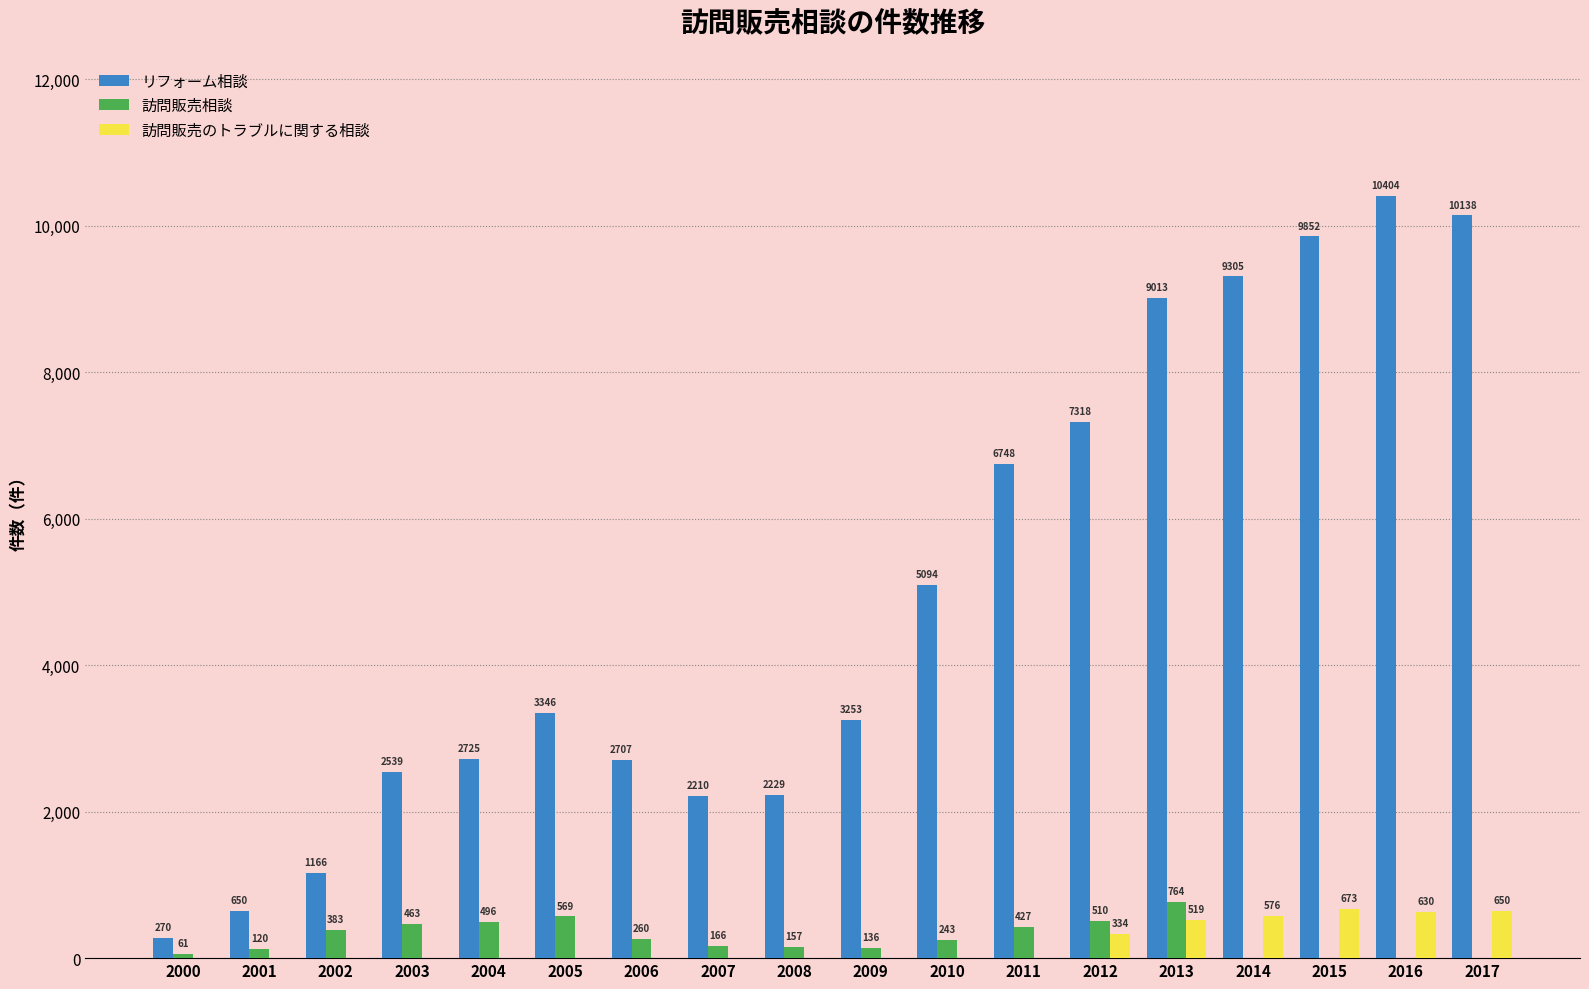

At which label is 訪問販売のトラブルに関する相談 closest to 336?

2012